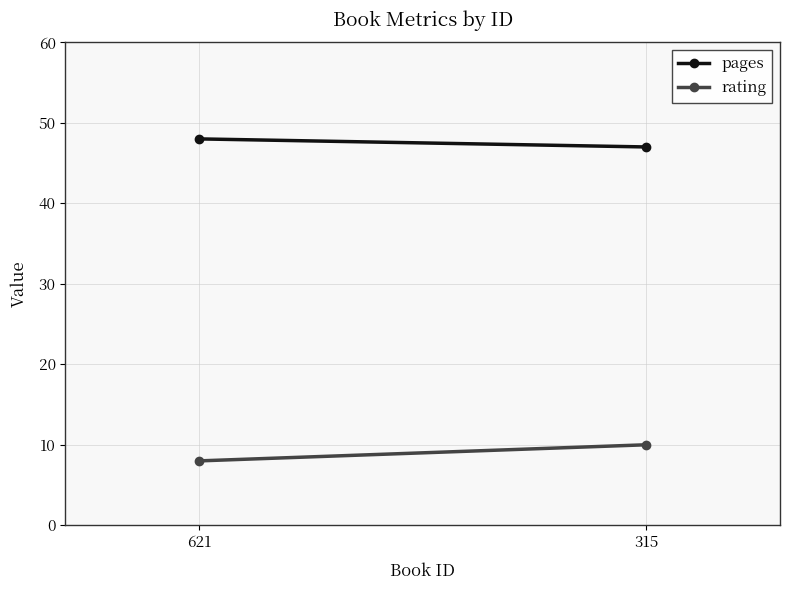

The value of rating at 621 is 14. True or false?

False